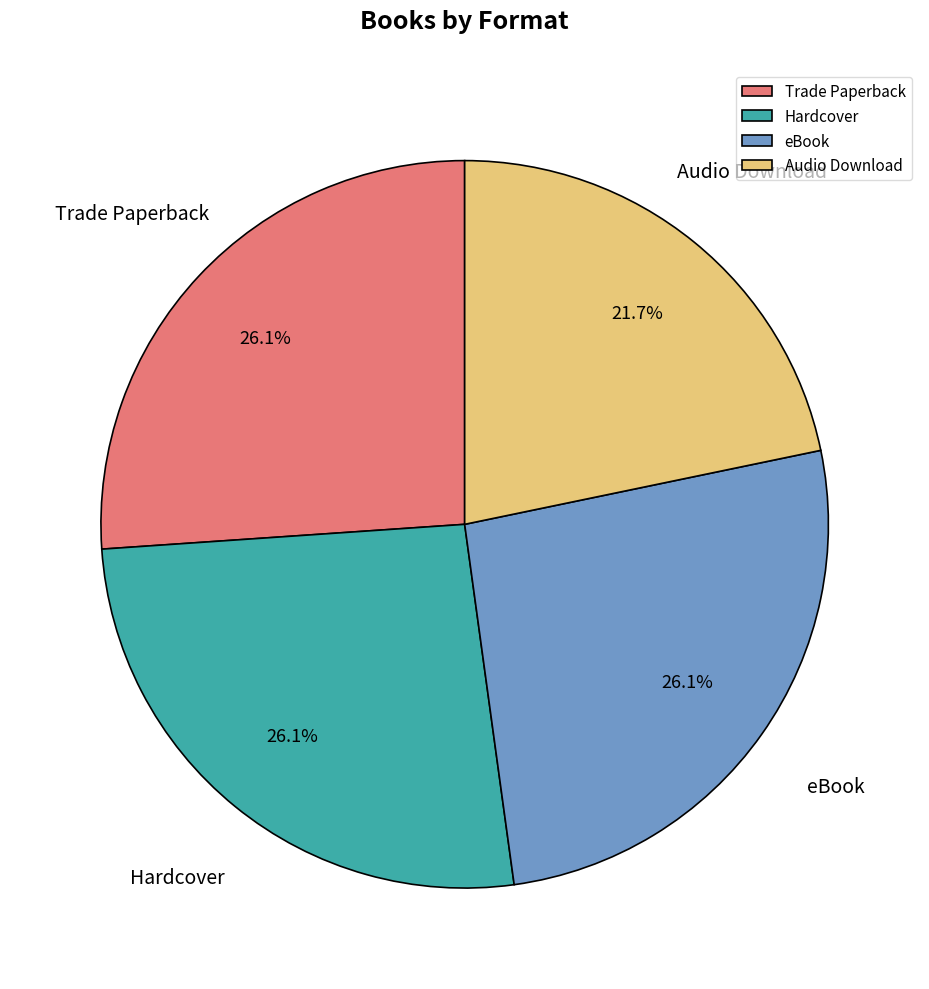

To the nearest percent, what is the combined percentage of Audio Download and Hardcover?

48%